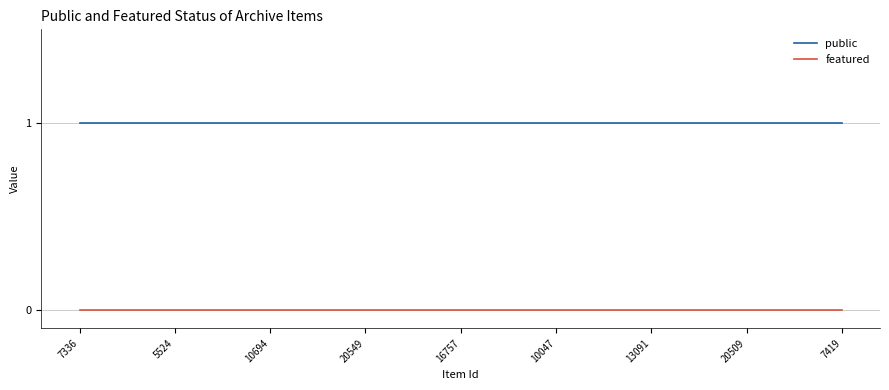

What are all the series names shown in the legend?

public, featured